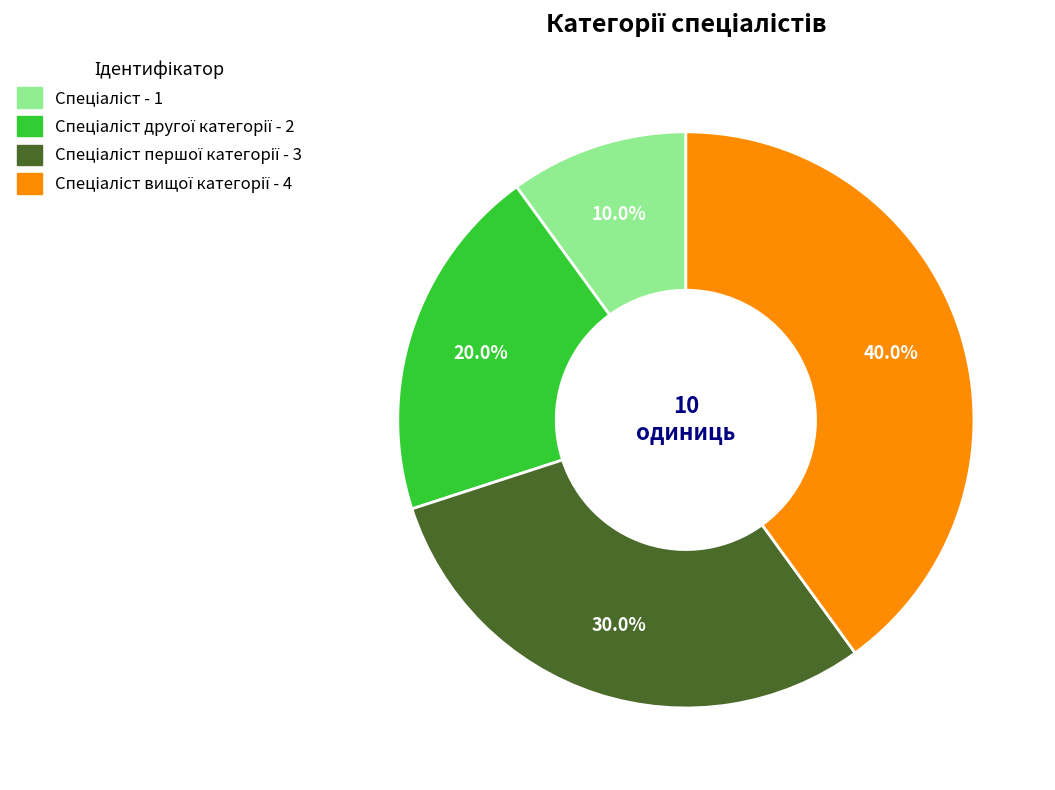

Is there a majority slice in this chart?

No